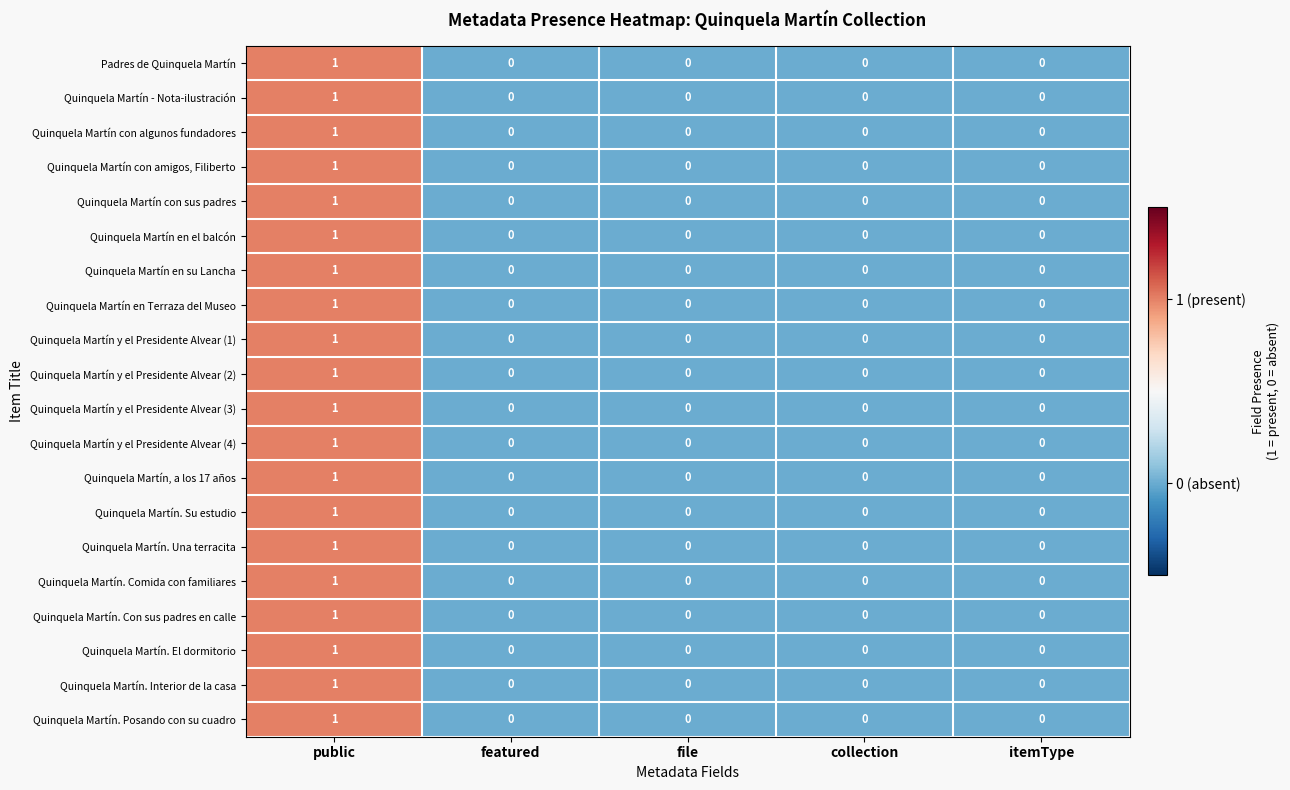

At which category is the sum across all series the highest?

public